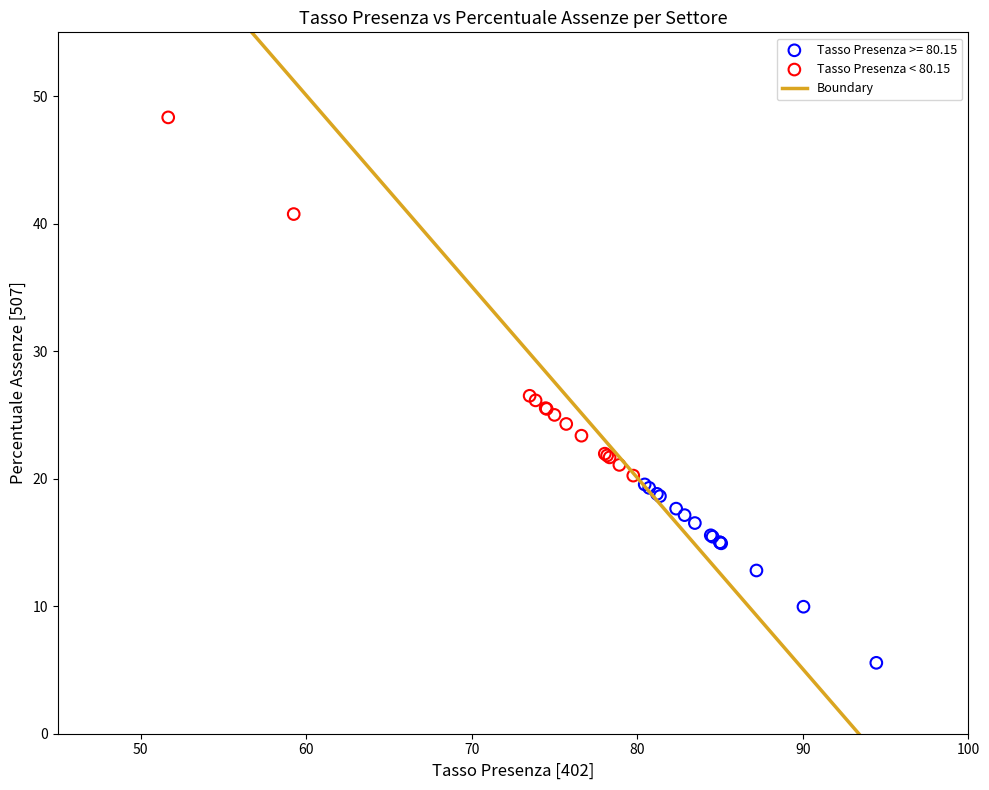

Which series contains the lowest Y value?

Tasso Presenza >= 80.15